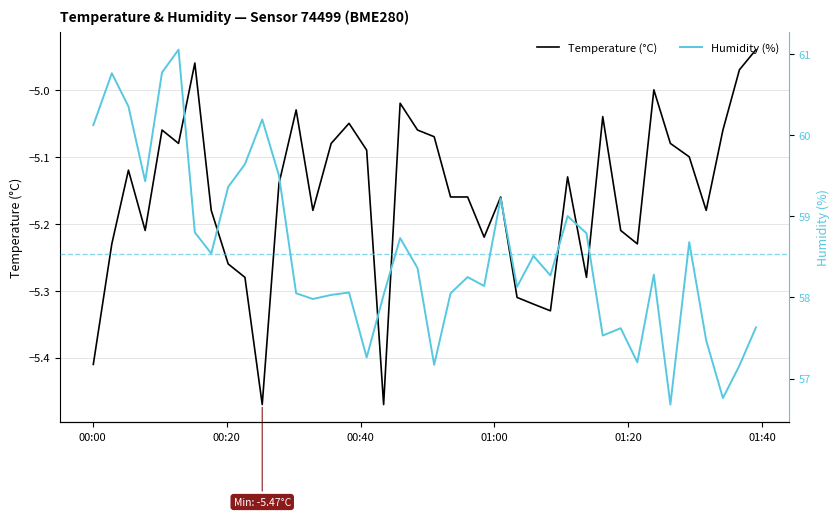

True or false: Humidity (%) and Temperature (°C) cross at least once.

False